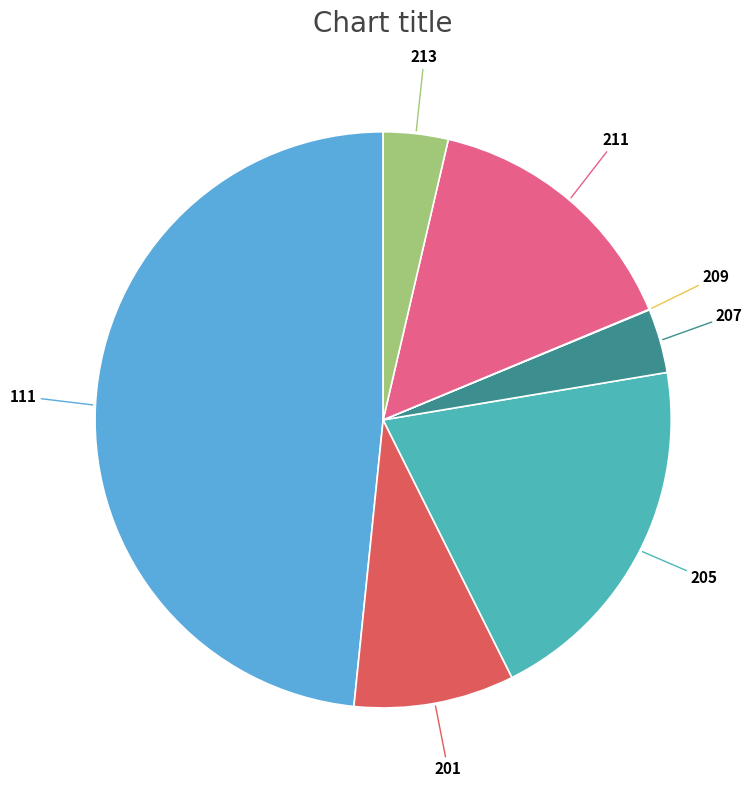

Does any single category account for the majority?

No